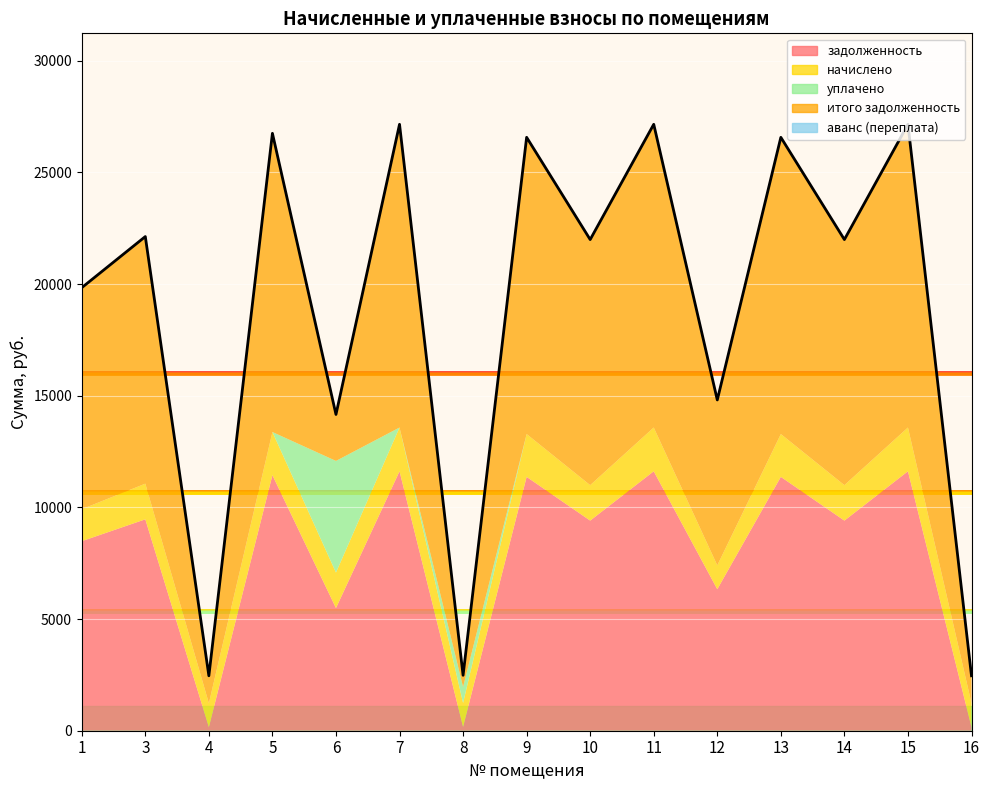

Reading left to right, transcribe all the data shown in this chart.

задолженность: 8486.4	9465.6	160.7	11443.2	5492.7	11616.0	171.8	11366.4	9408.0	11616.0	6336.0	11366.4	9408.0	11616.0	160.4
начислено: 1432.1	1597.3	1069.2	1931.0	1587.6	1960.2	1069.2	1918.1	1587.6	1960.2	1069.2	1918.1	1587.6	1960.2	1069.2
уплачено: 0.0	0.0	0.0	0.0	5000.0	0.0	718.9	0.0	0.0	0.0	0.0	0.0	0.0	0.0	0.0
итого задолженность: 9918.5	11062.9	1229.9	13374.2	2080.3	13576.2	522.2	13284.5	10995.6	13576.2	7405.2	13284.5	10995.6	13576.2	1229.6
аванс (переплата): 0.0	0.0	0.0	0.0	0.0	0.0	0.0	0.0	0.0	0.0	0.0	0.0	0.0	0.0	0.0